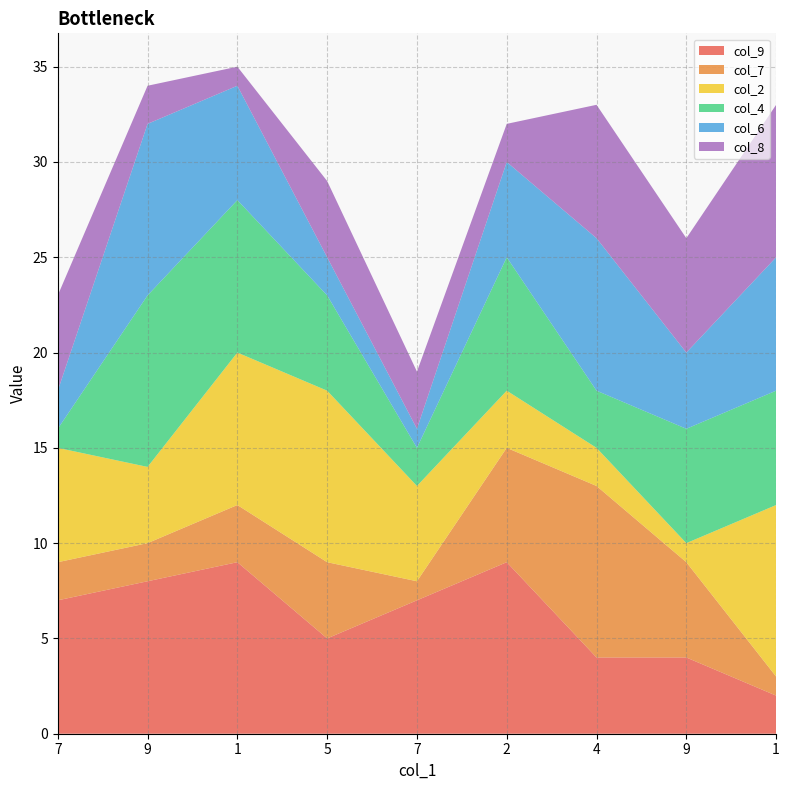

Reading left to right, what are all the values shown in this chart?

col_9: 7	8	9	5	7	9	4	4	2
col_7: 2	2	3	4	1	6	9	5	1
col_2: 6	4	8	9	5	3	2	1	9
col_4: 1	9	8	5	2	7	3	6	6
col_6: 2	9	6	2	1	5	8	4	7
col_8: 5	2	1	4	3	2	7	6	8